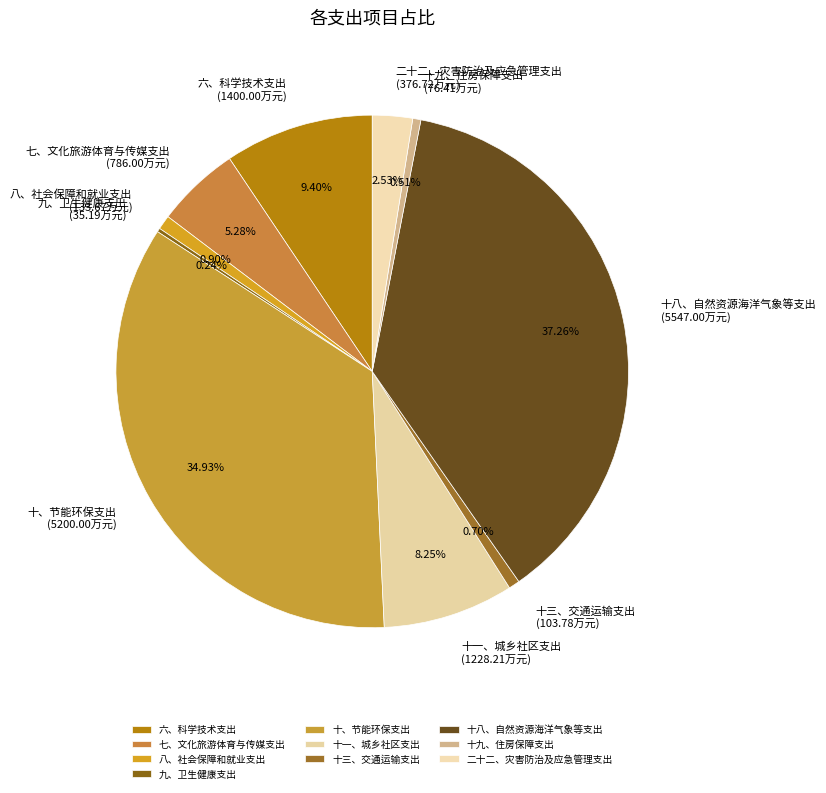

The 十九、住房保障支出 slice represents 11% of the pie. True or false?

False